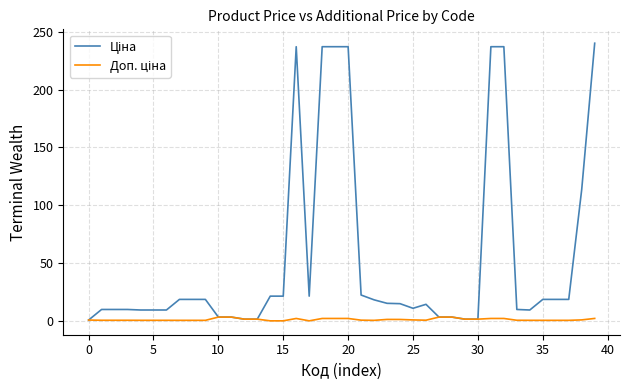

Is this an area chart (filled region under the line)?

No